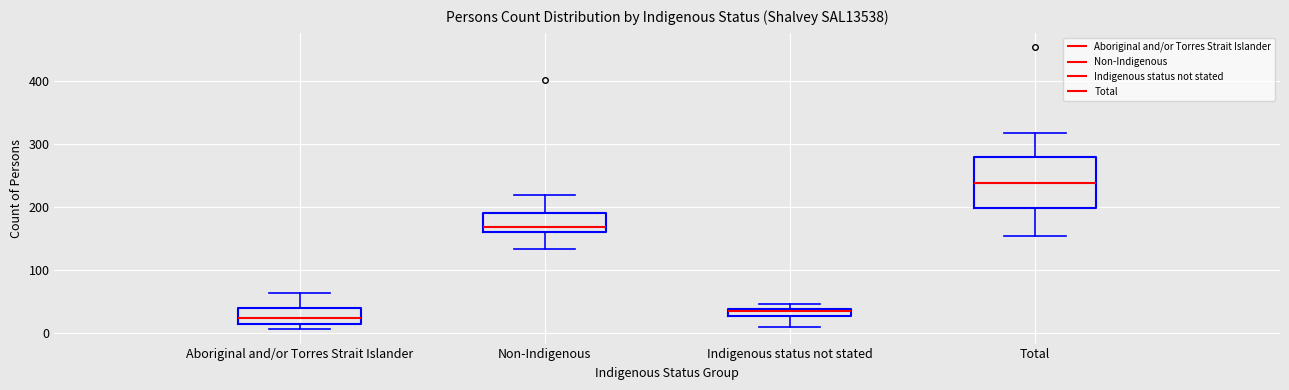

Comparing the boxes themselves (not the whiskers), which one is the tallest?

Total